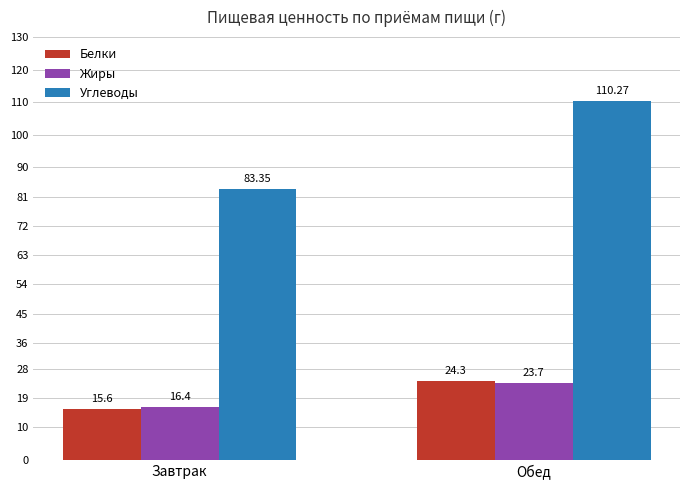

Is it true that Углеводы equals 110.3 at Обед?

True